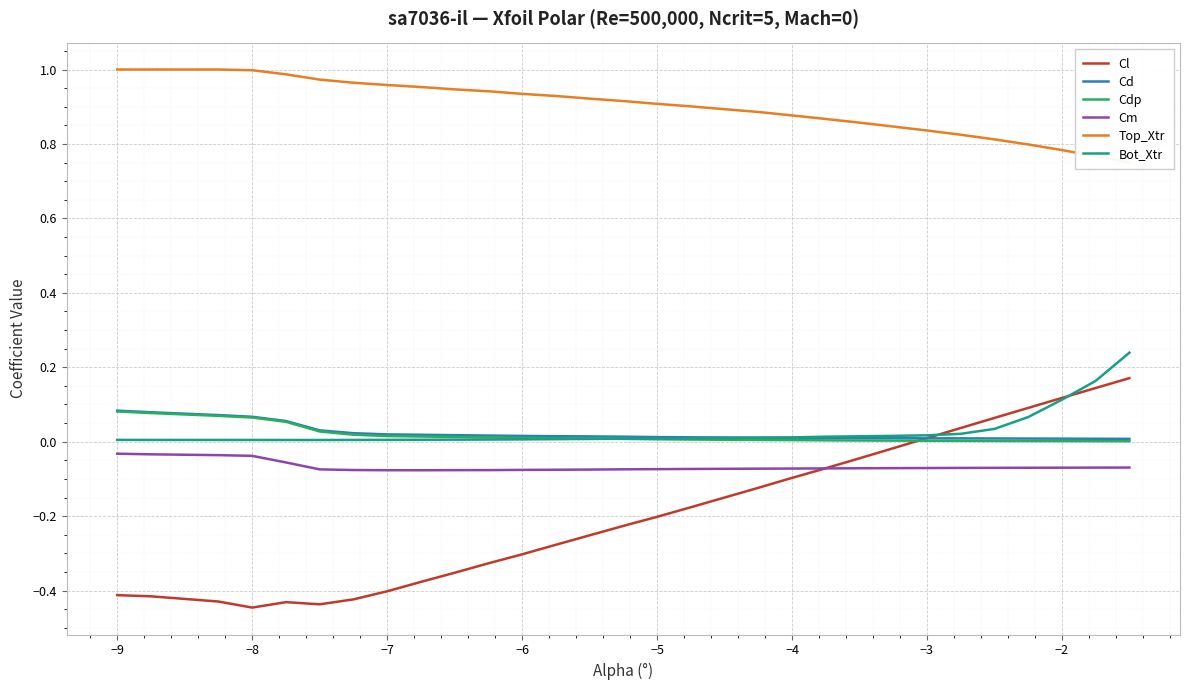

True or false: Cm and Bot_Xtr cross at least once.

False